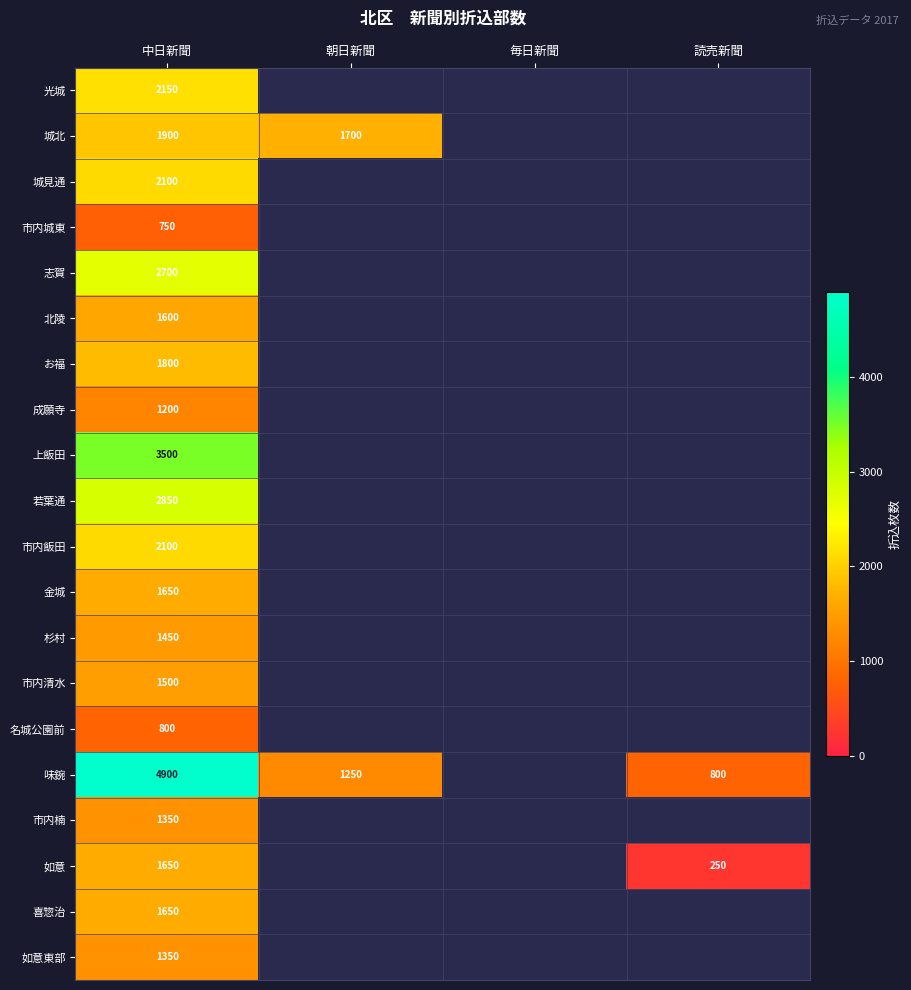

The 若葉通 series shows 2850 at 中日新聞. True or false?

True